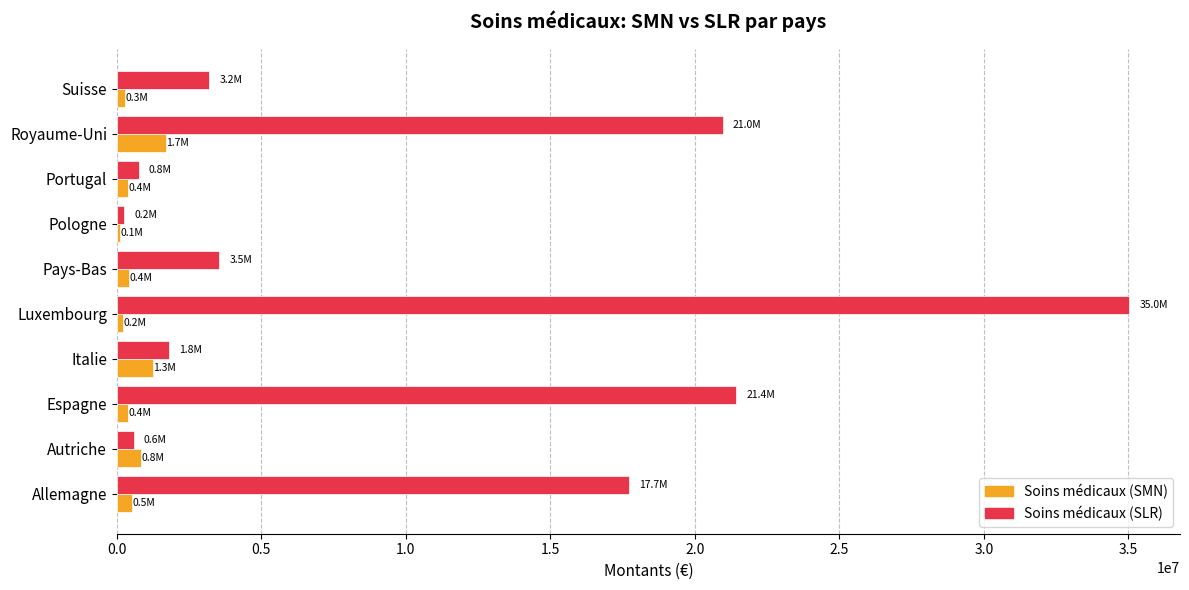

At which category is the sum across all series the highest?

Luxembourg